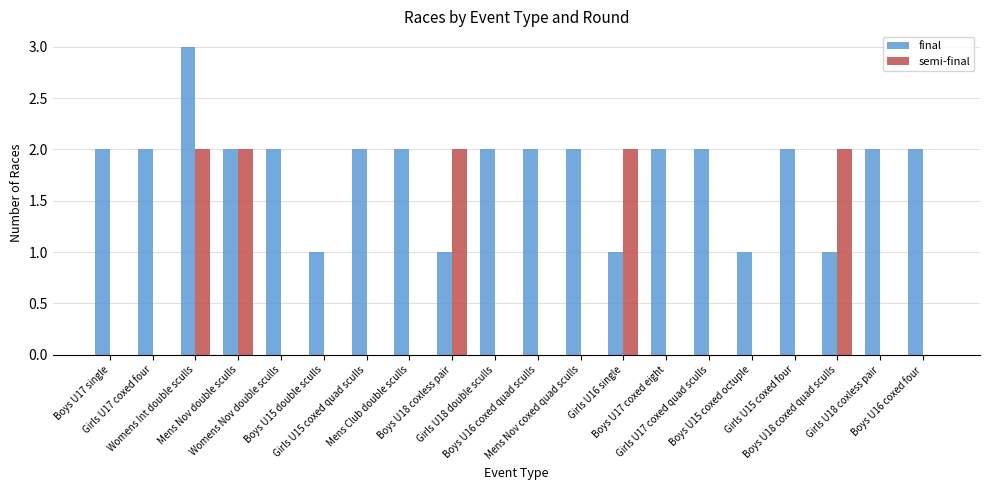

What is the maximum value shown in the chart?

3